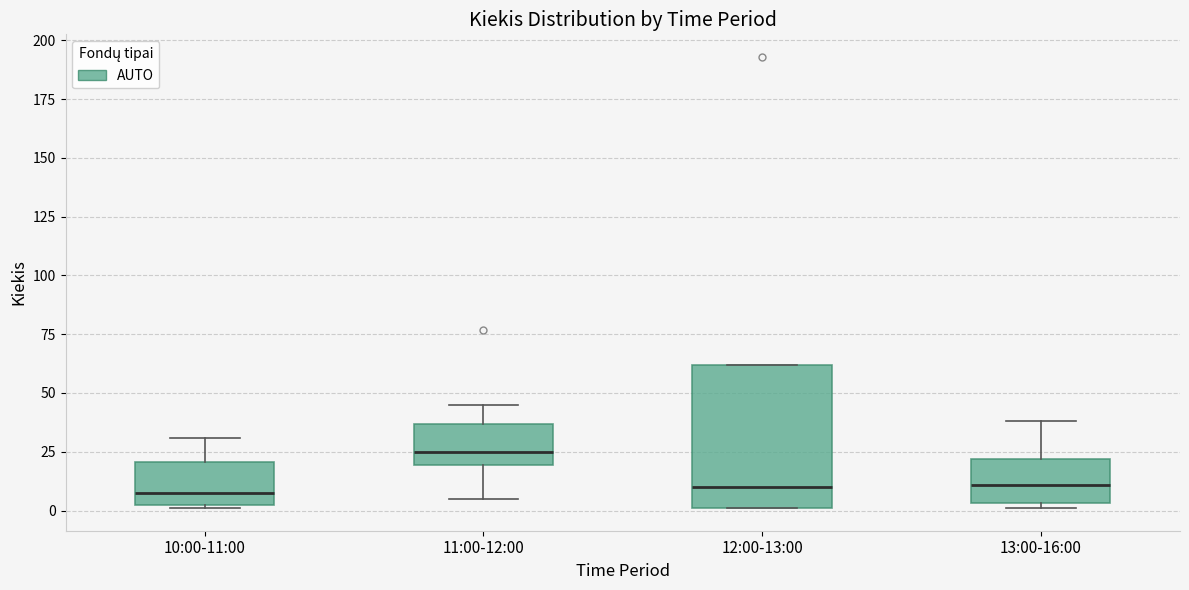

Comparing the boxes themselves (not the whiskers), which one is the tallest?

12:00-13:00